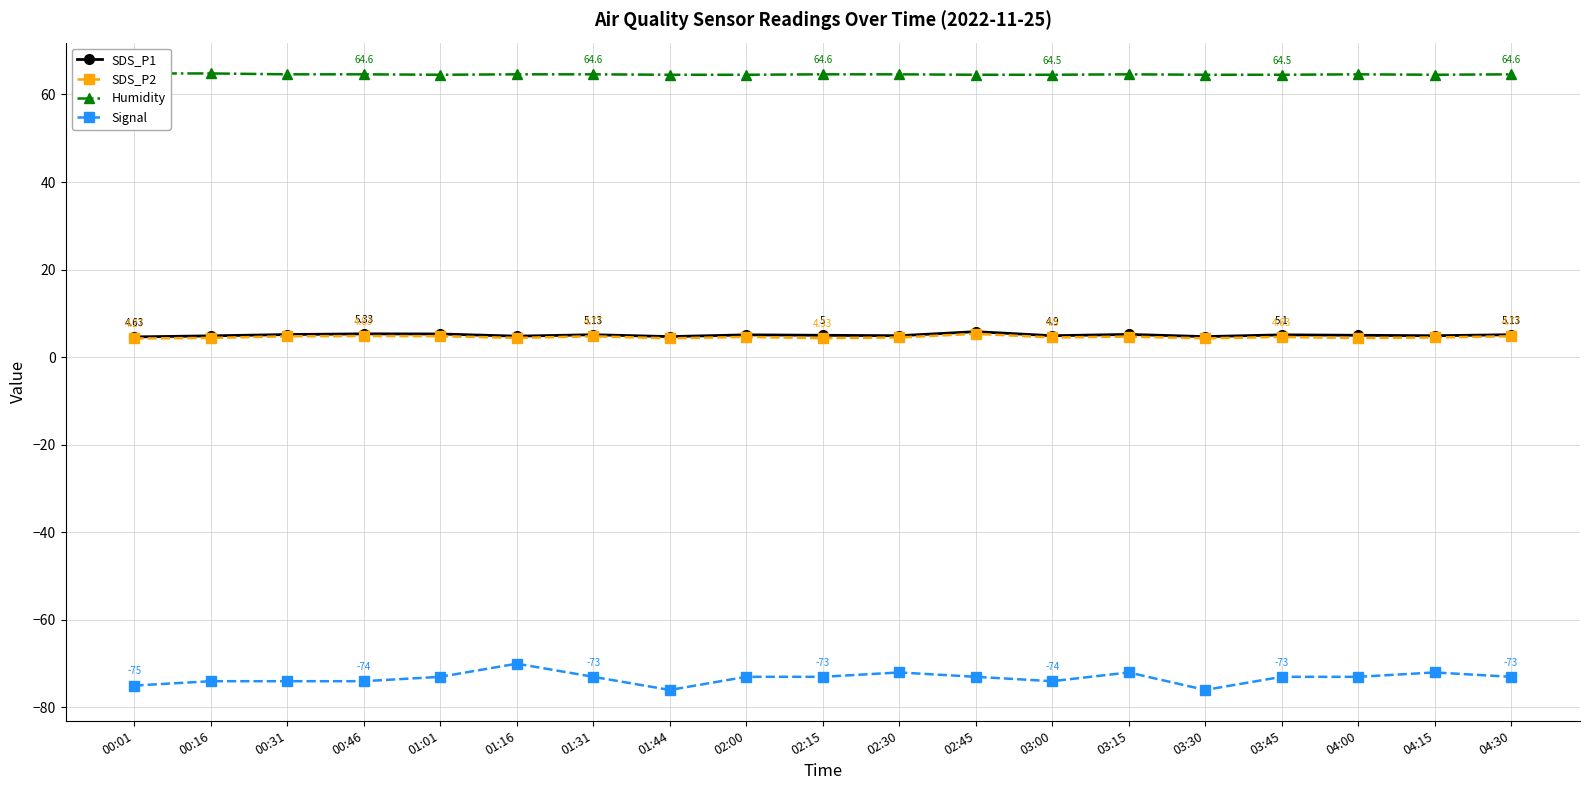

True or false: SDS_P2 and SDS_P1 intersect in this chart.

False